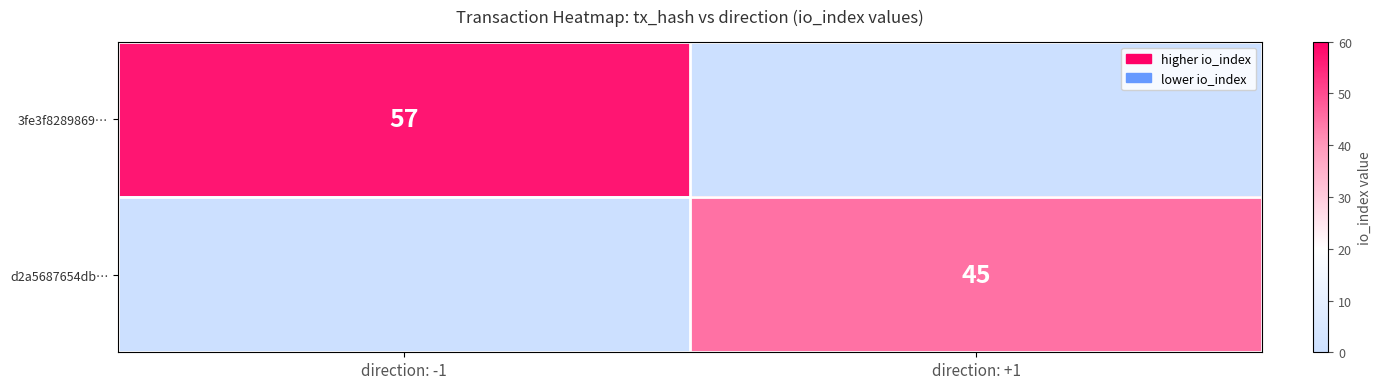

Is the value of d2a5687654db… at direction: +1 greater than the value of 3fe3f8289869… at direction: -1?

No